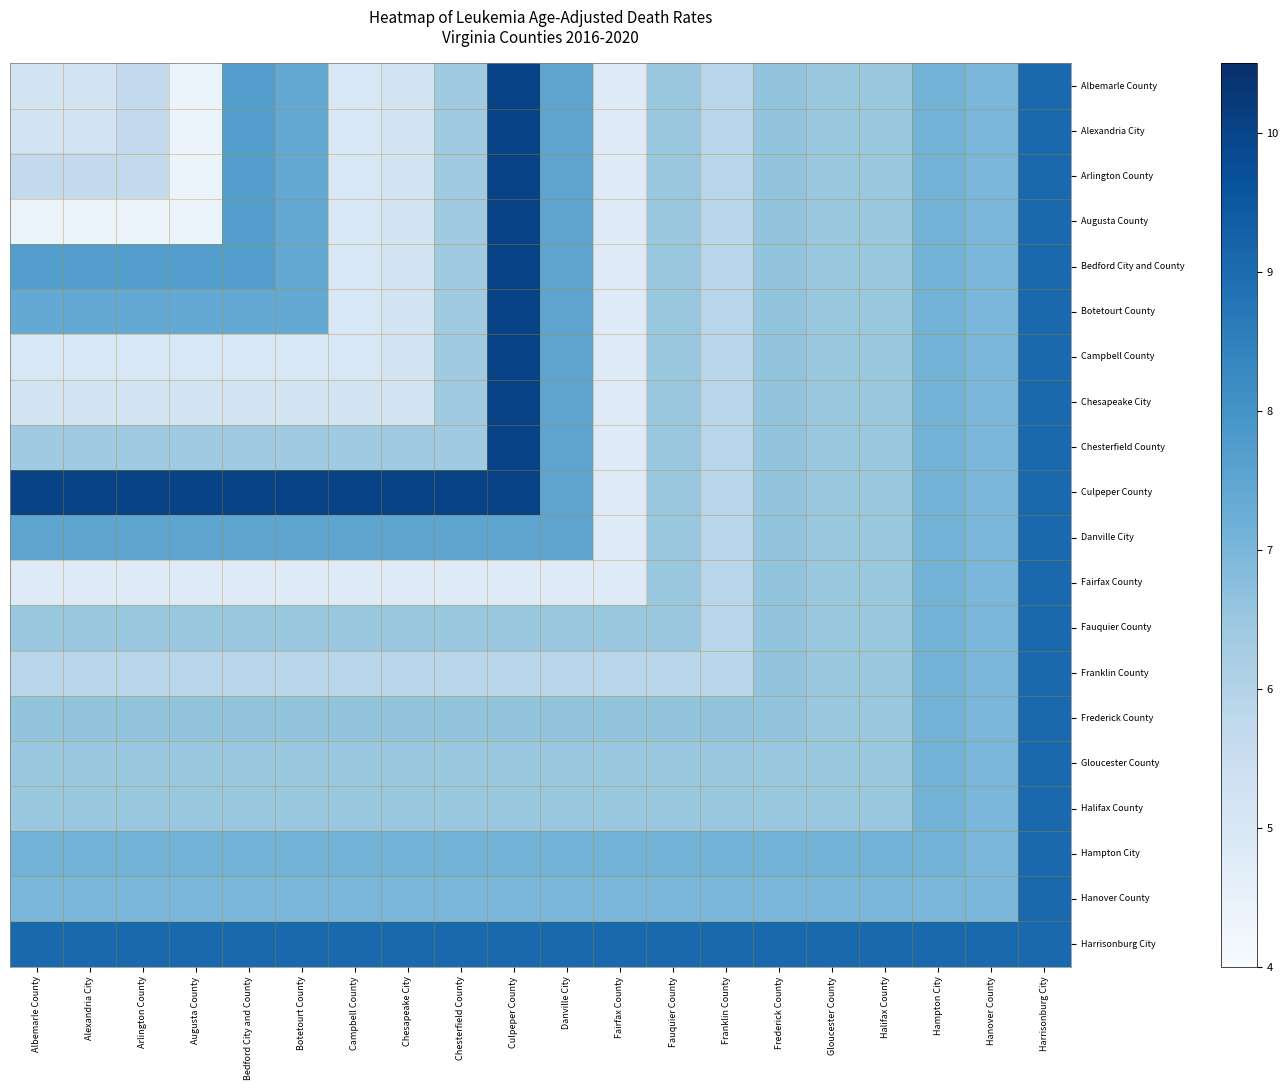

At how many categories does at least one series exceed 6?

20